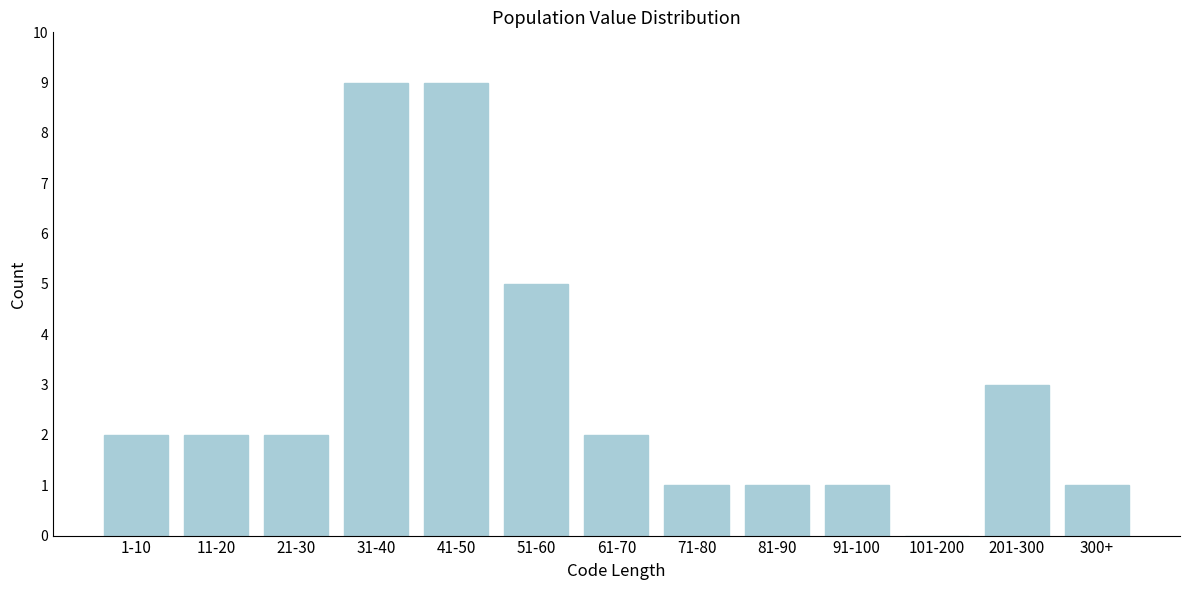

Reading right to left, extract all data points from this chart.

300+=1	201-300=3	101-200=0	91-100=1	81-90=1	71-80=1	61-70=2	51-60=5	41-50=9	31-40=9	21-30=2	11-20=2	1-10=2